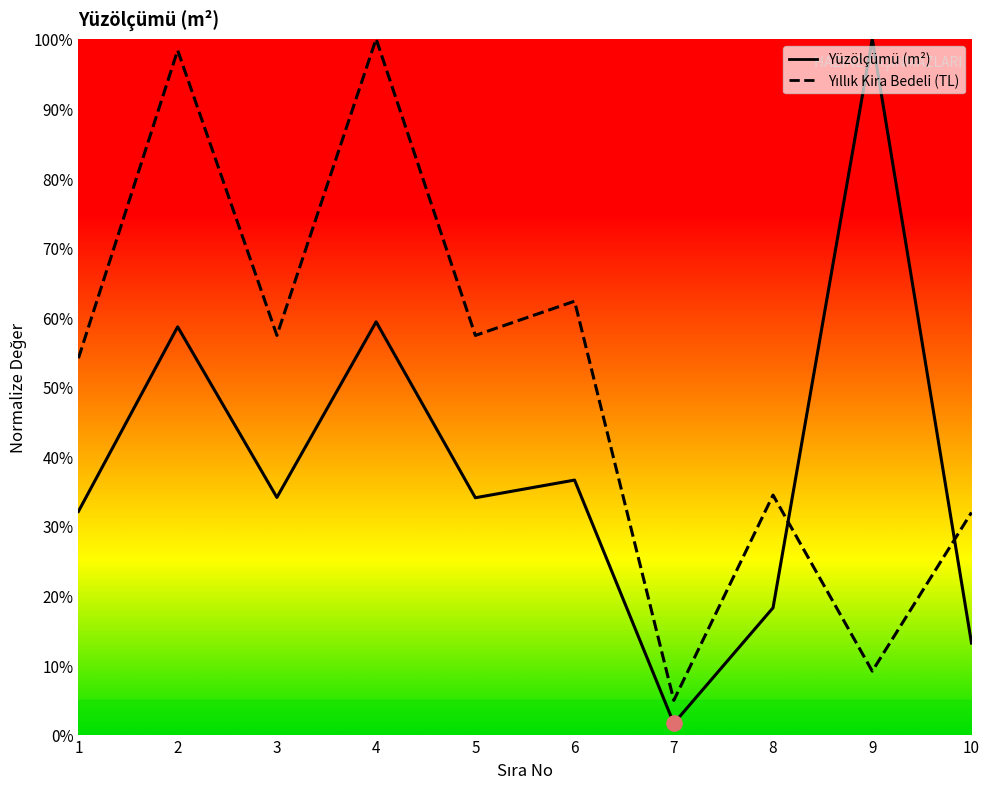

What are all the series names shown in the legend?

Yüzölçümü (m²), Yıllık Kira Bedeli (TL)